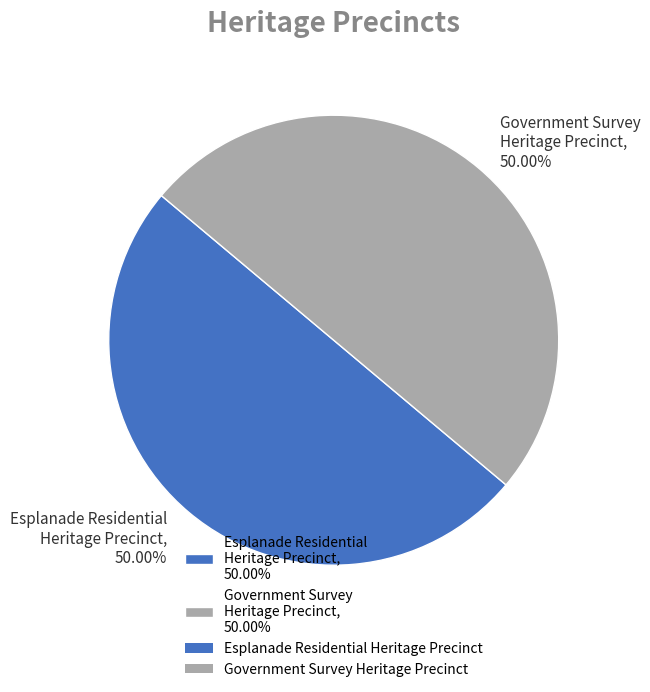

Do Esplanade Residential Heritage Precinct, 50.00% and Government Survey Heritage Precinct, 50.00% together represent more than half of the pie?

Yes